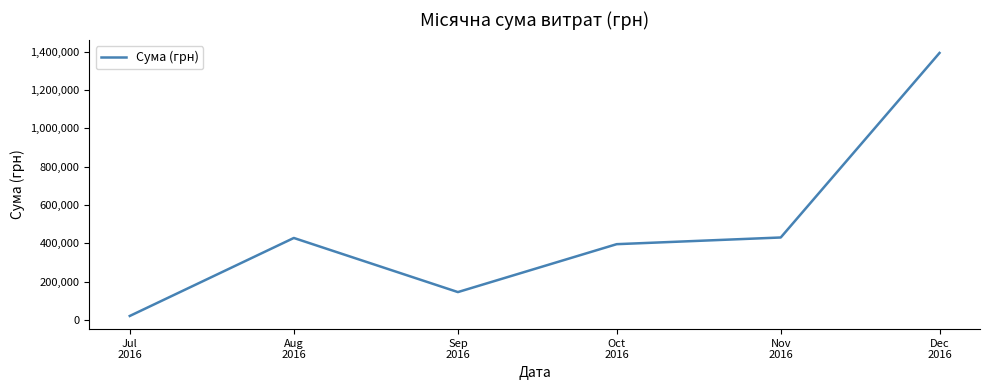

The value at Sep
2016 is 146057.0. True or false?

True